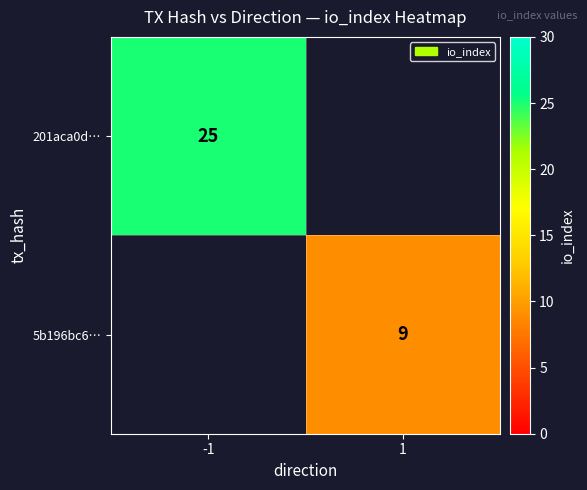

The value of 201aca0d… at -1 is 25. True or false?

True